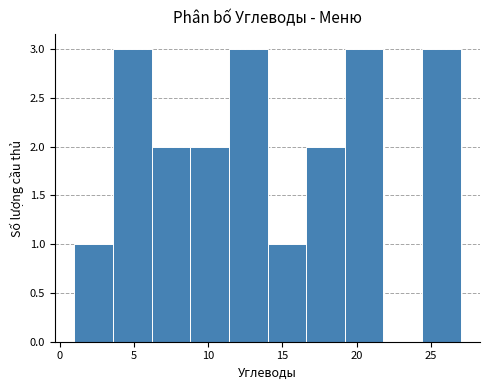

What is the height of the bar covering 3.6 to 6.2 on the x-axis? Neither the bar edges nor the heights are printed on the chart, so give them approximately, as read against the axes.

3